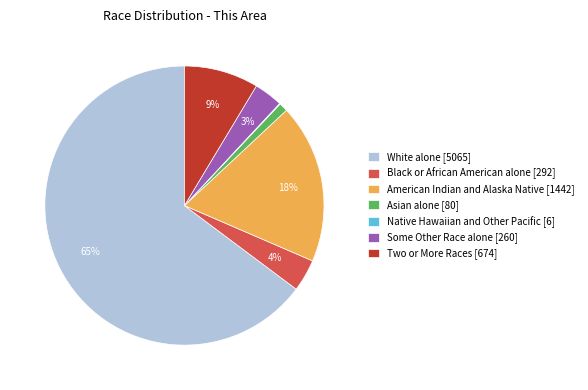

Is the sum of Two or More Races [674] and Asian alone [80] greater than half?

No